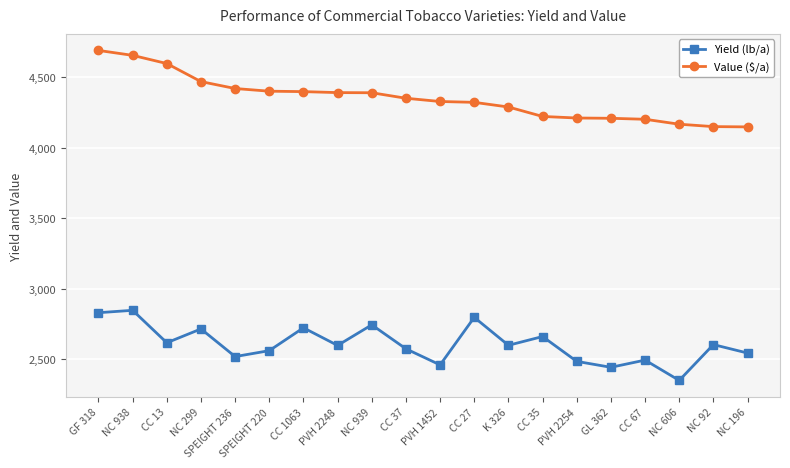

How many series are shown in this chart?

2